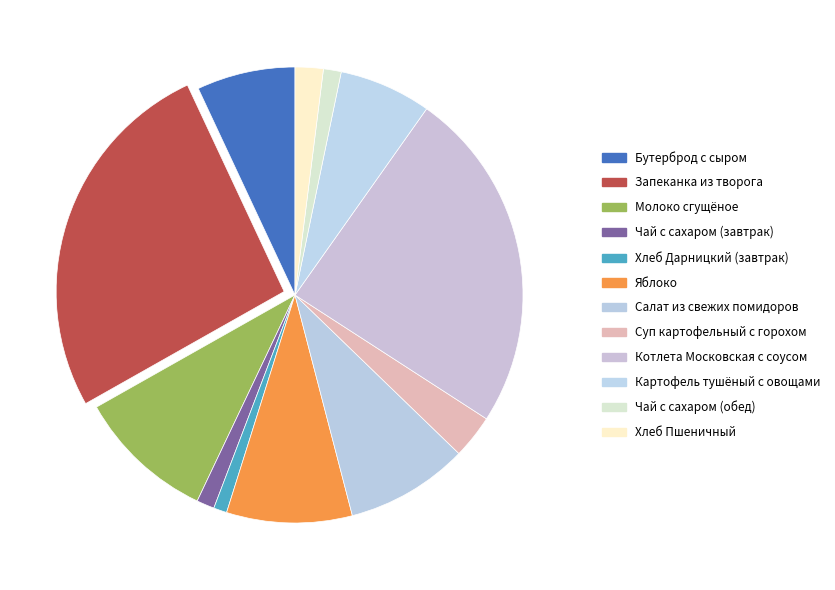

Combined, do Суп картофельный с горохом and Чай с сахаром (обед) account for over 50%?

No